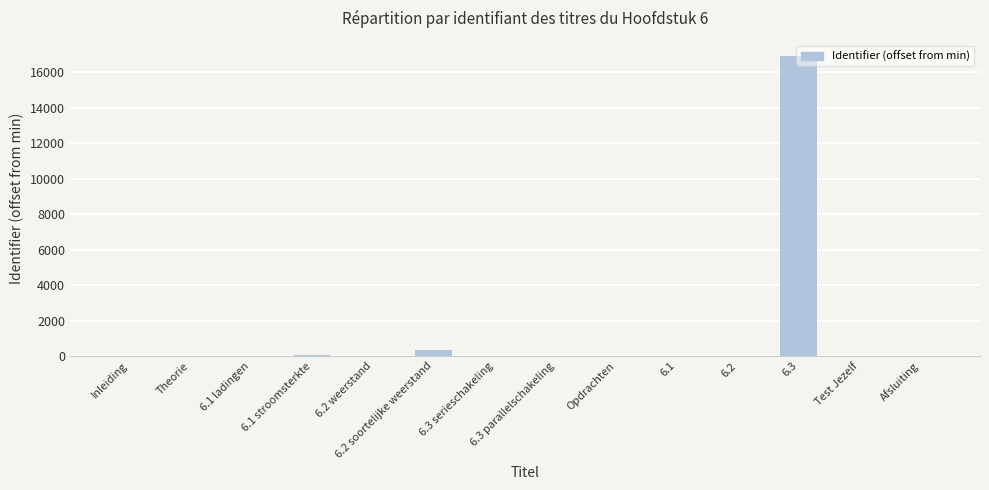

What is the sum of all values?

17373